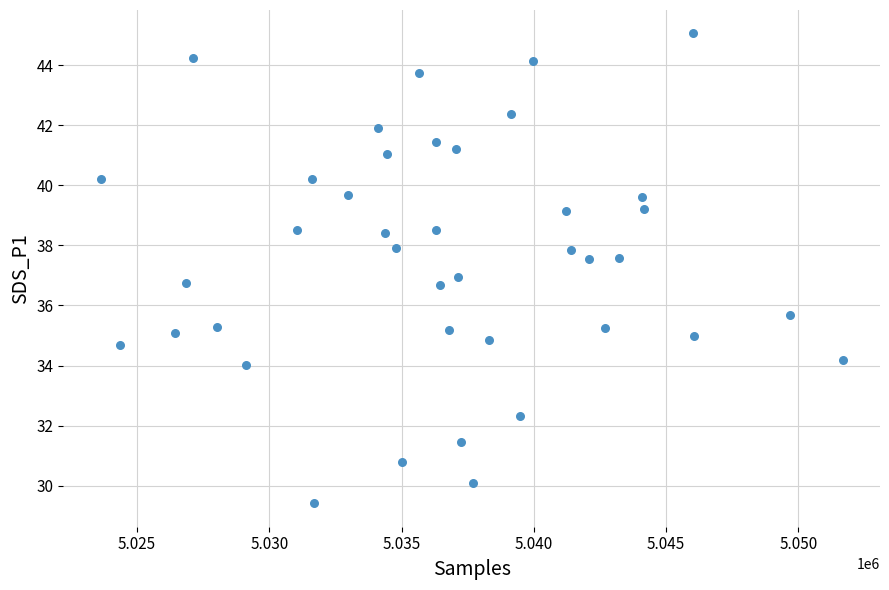

What is the range of Y values (max minus min)?

15.6